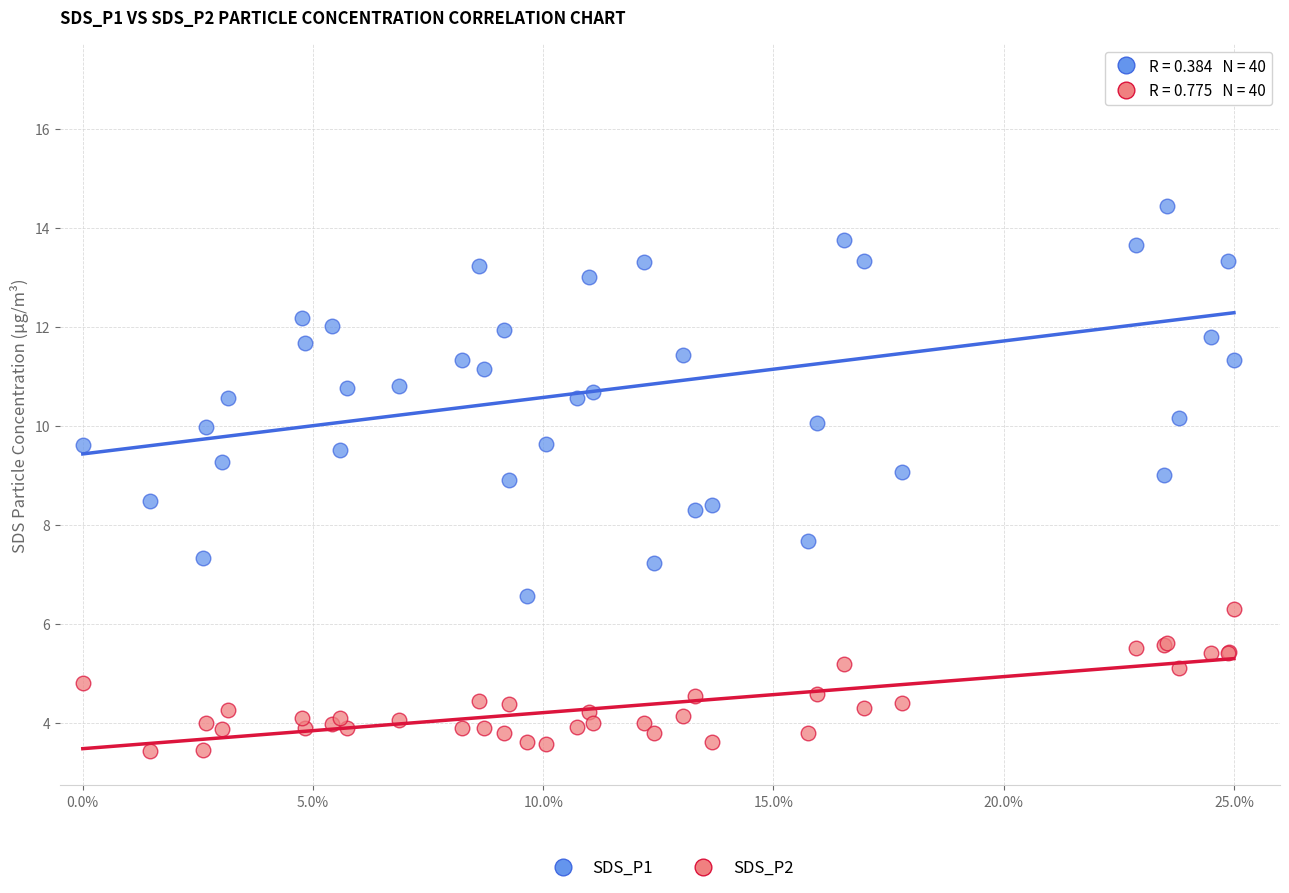

What are all the series names shown in the legend?

SDS_P1, SDS_P2